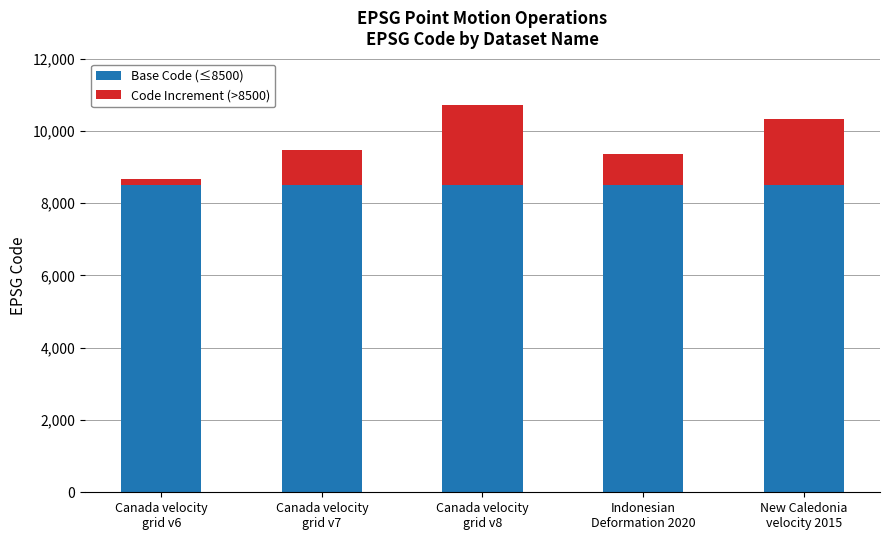

What is the total value across all series at Canada velocity
grid v7?

9483